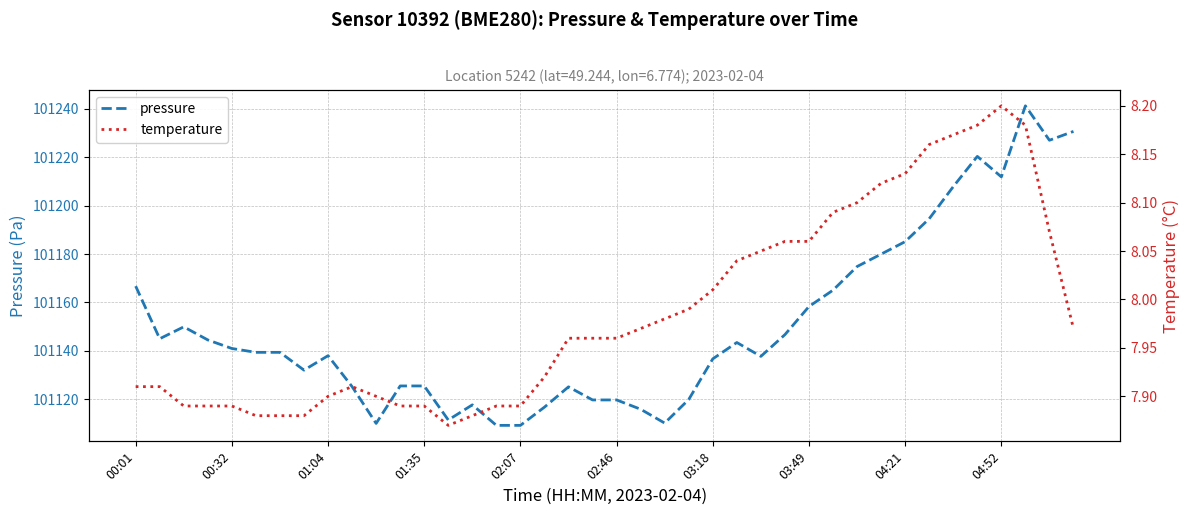

What is the maximum value shown in the chart?

101241.2